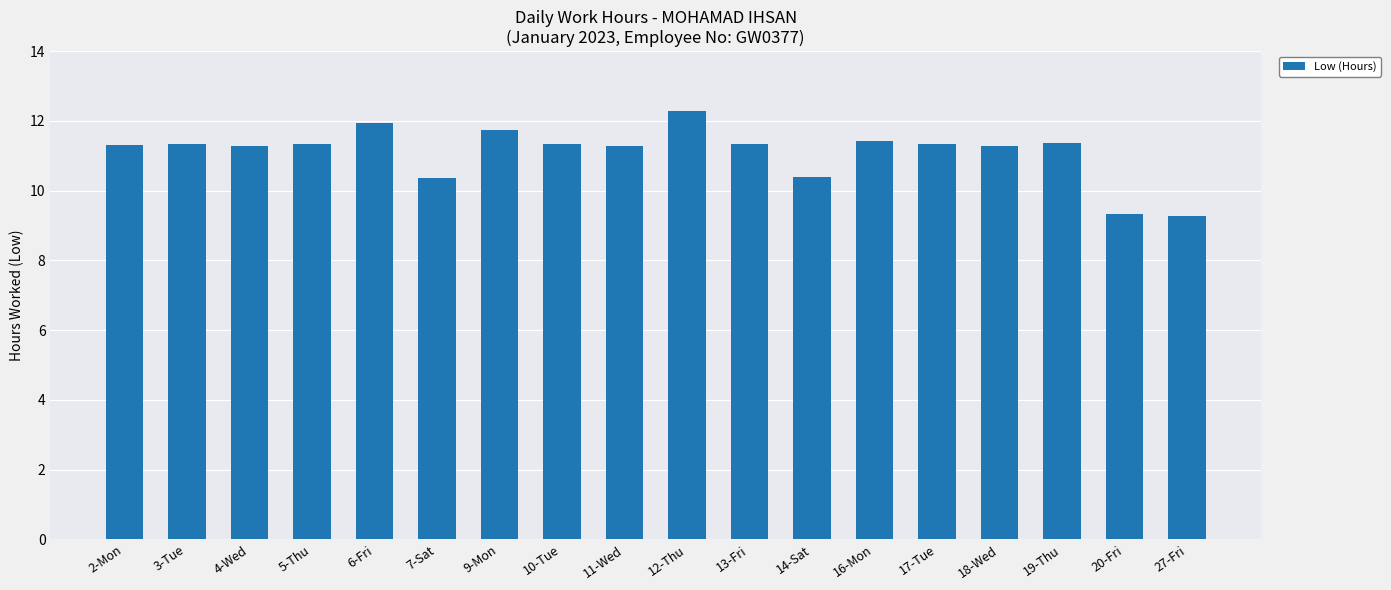

True or false: the data shows 15.6 at 19-Thu.

False